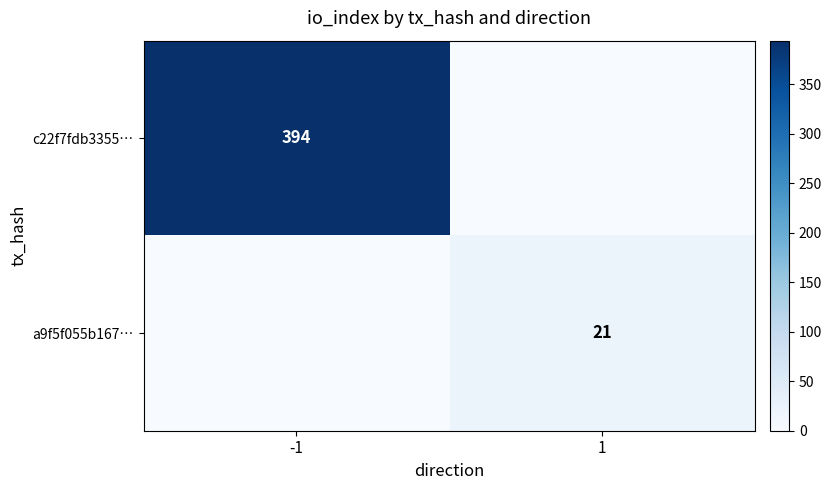

True or false: a9f5f055b167… has a value of 9 at 1.

False